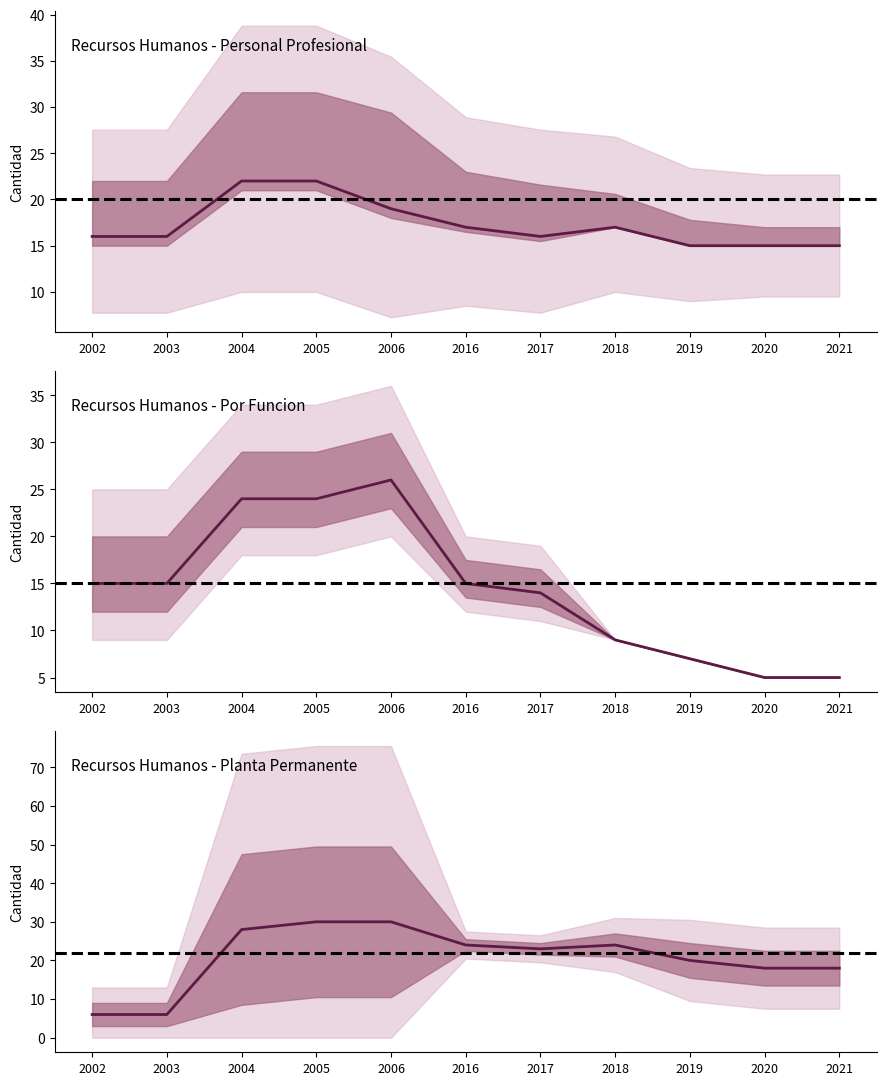

How many lines are shown in the chart?

3